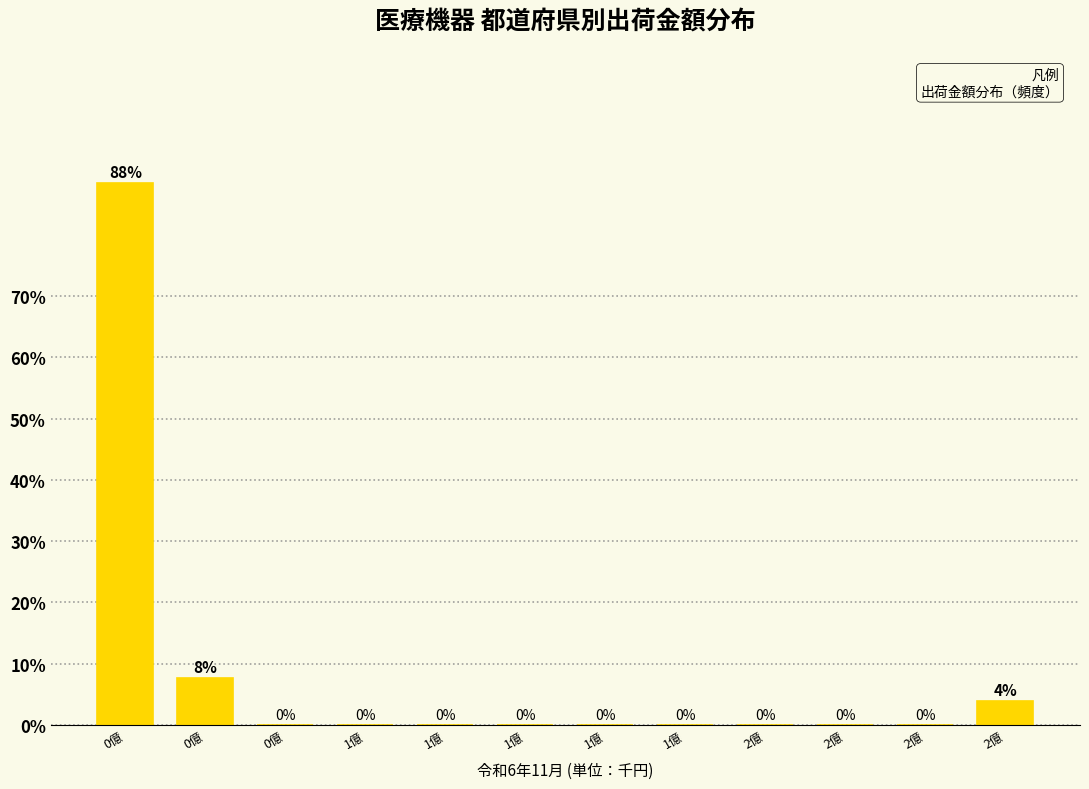

How many categories are shown in the chart?

12